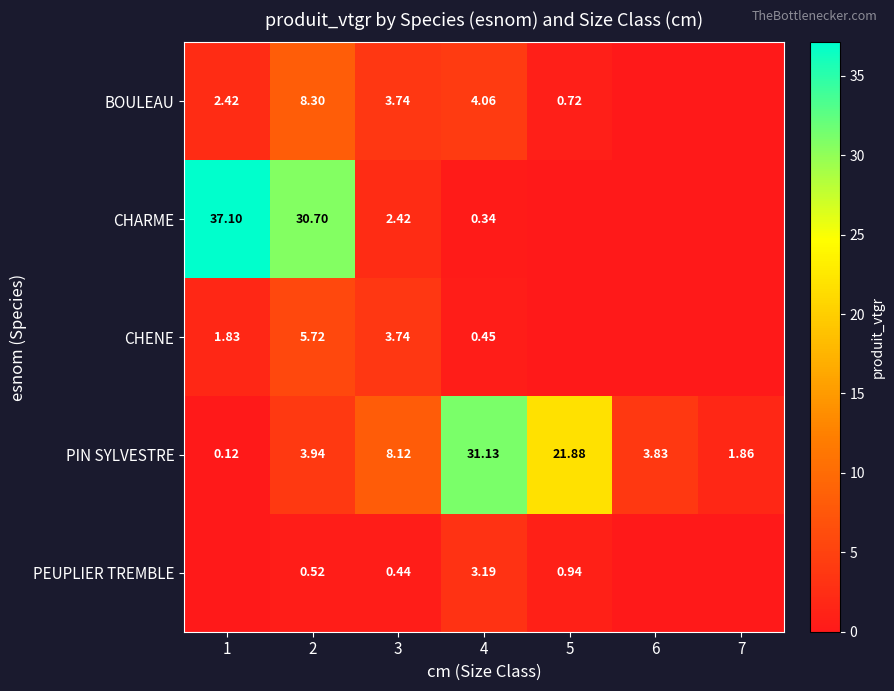

How many series are shown in this chart?

5